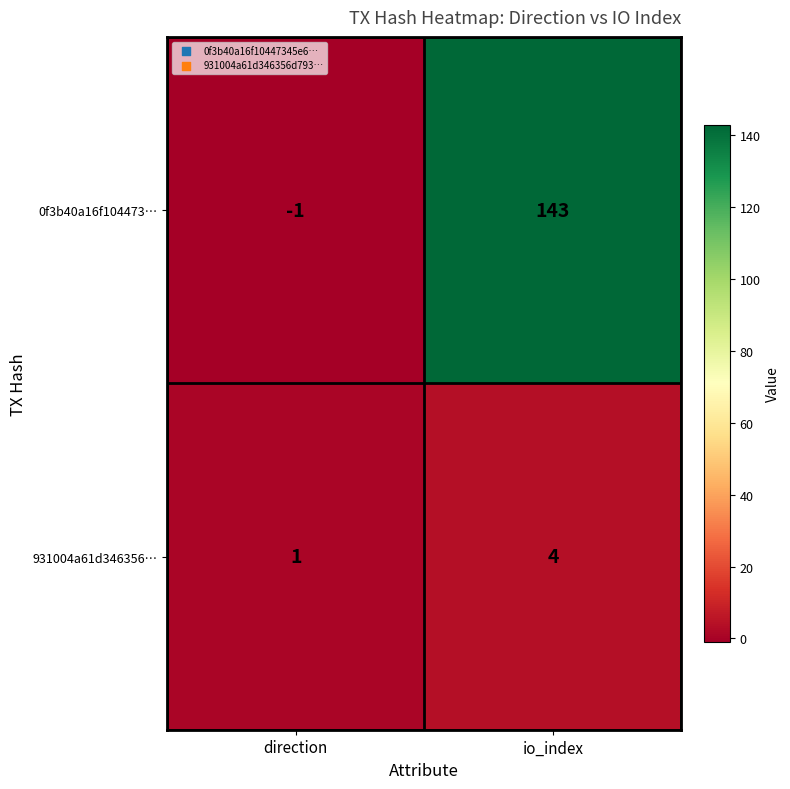

Which series has the largest total across all categories?

0f3b40a16f104473…